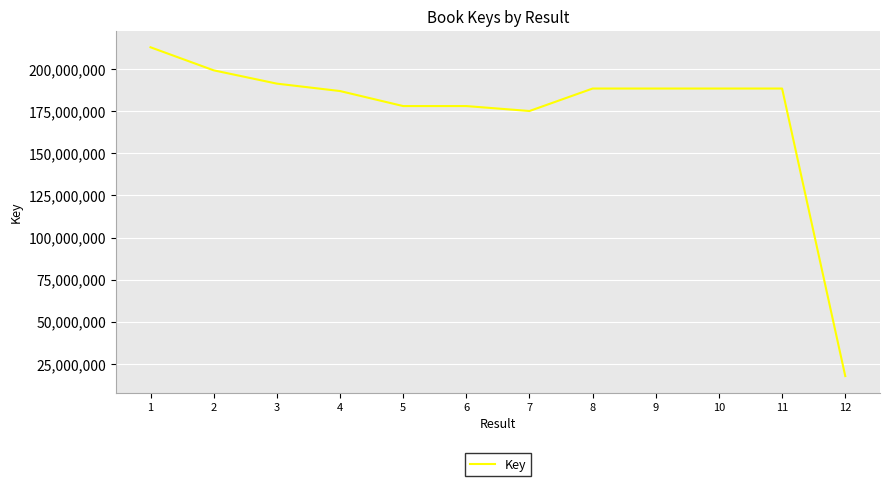

Which has a higher value, 11 or 12?

11